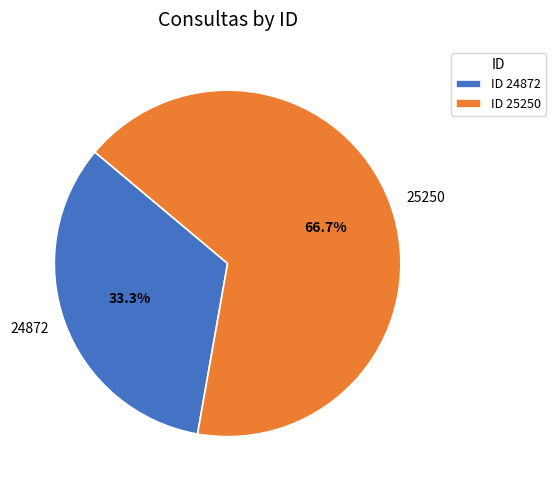

To the nearest percent, what percentage of the pie is 24872?

33%